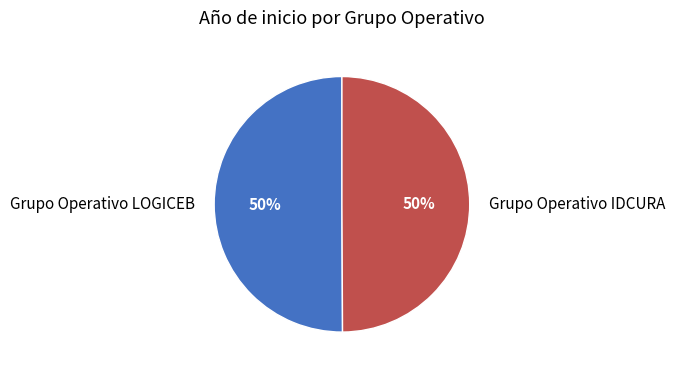

Is the sum of Grupo Operativo IDCURA and Grupo Operativo LOGICEB greater than half?

Yes